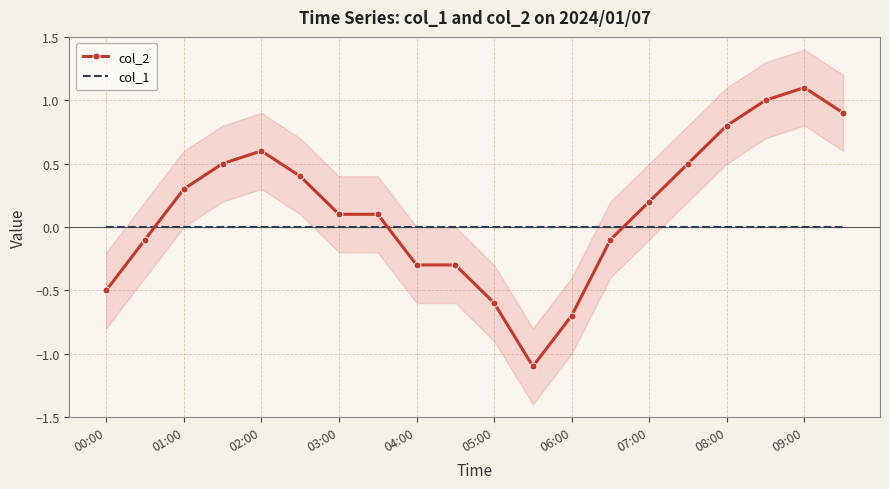

Which series has the largest total across all categories?

col_2